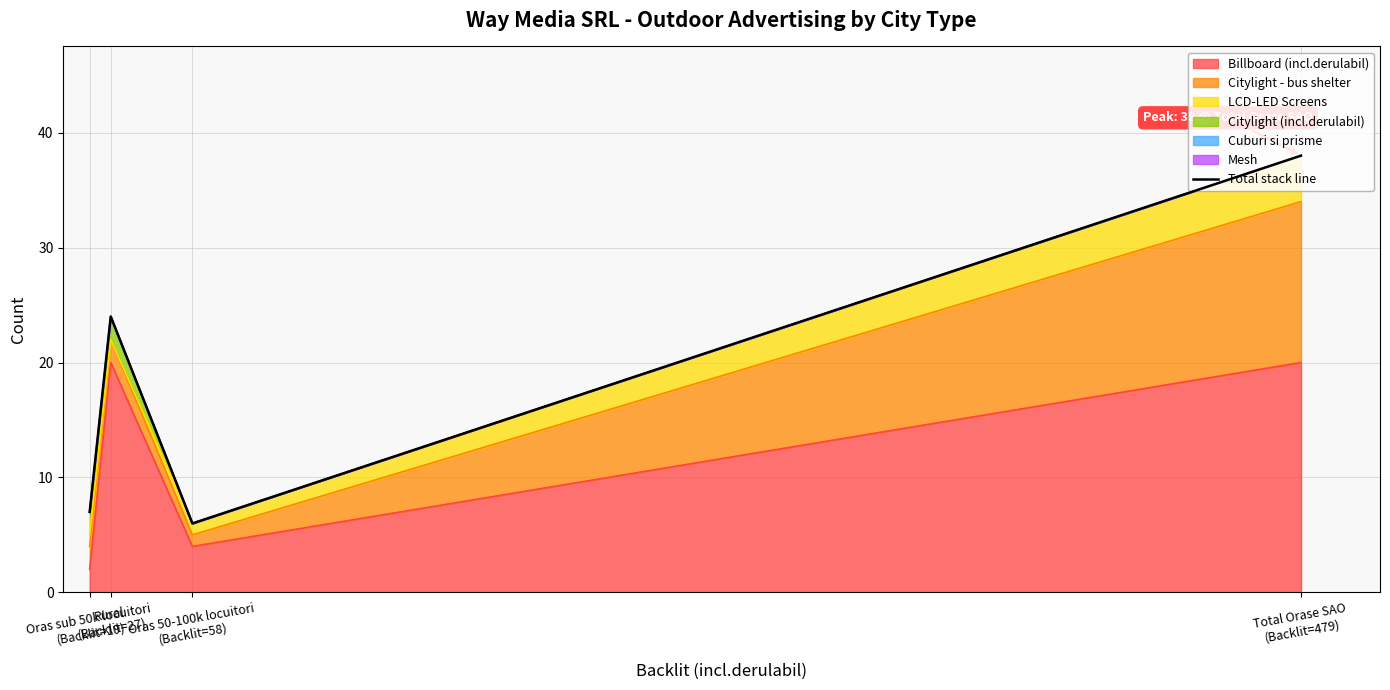

What is the smallest value displayed?

6